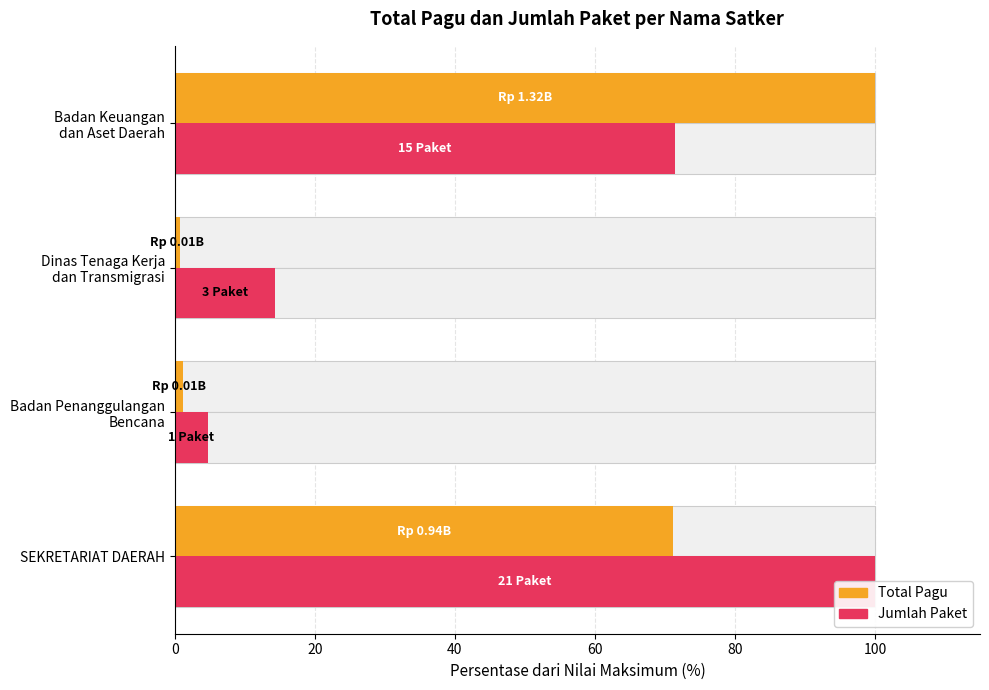

Is it true that Total Pagu equals 34.6 at SEKRETARIAT DAERAH?

False